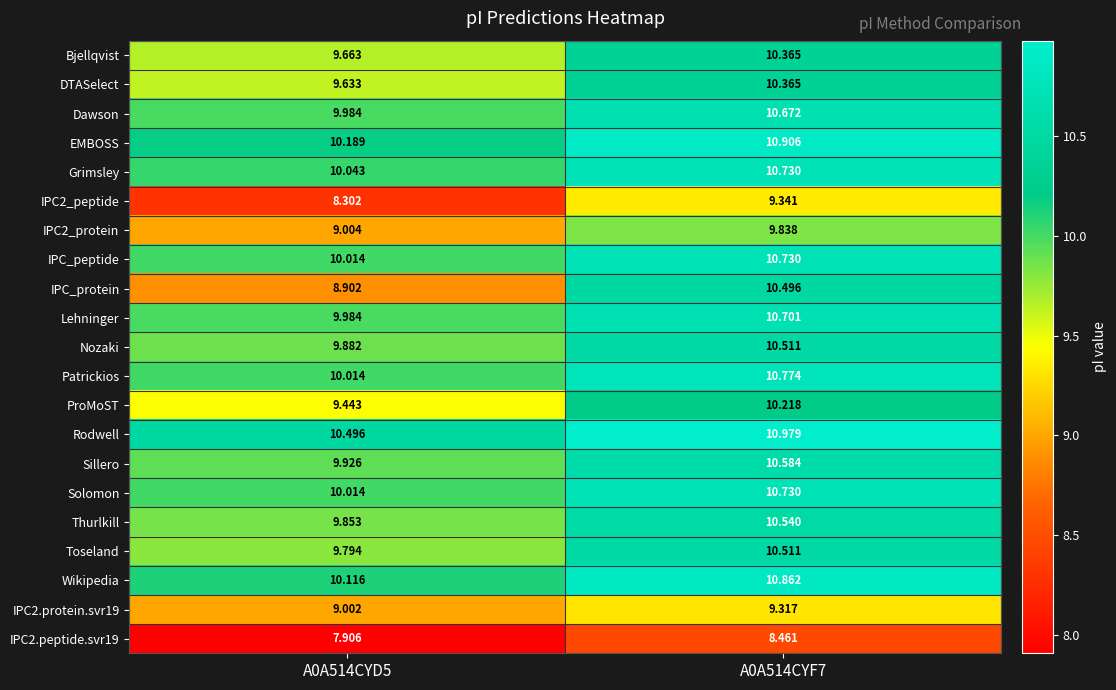

Which series has the largest total across all categories?

Rodwell